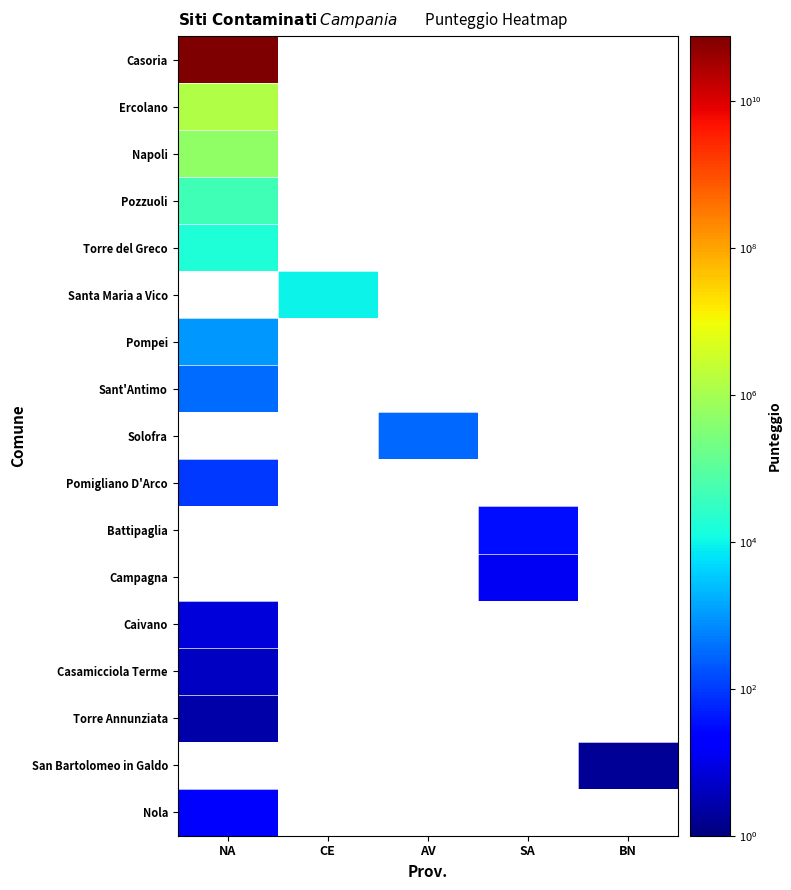

At which label is Napoli closest to 506000?

NA